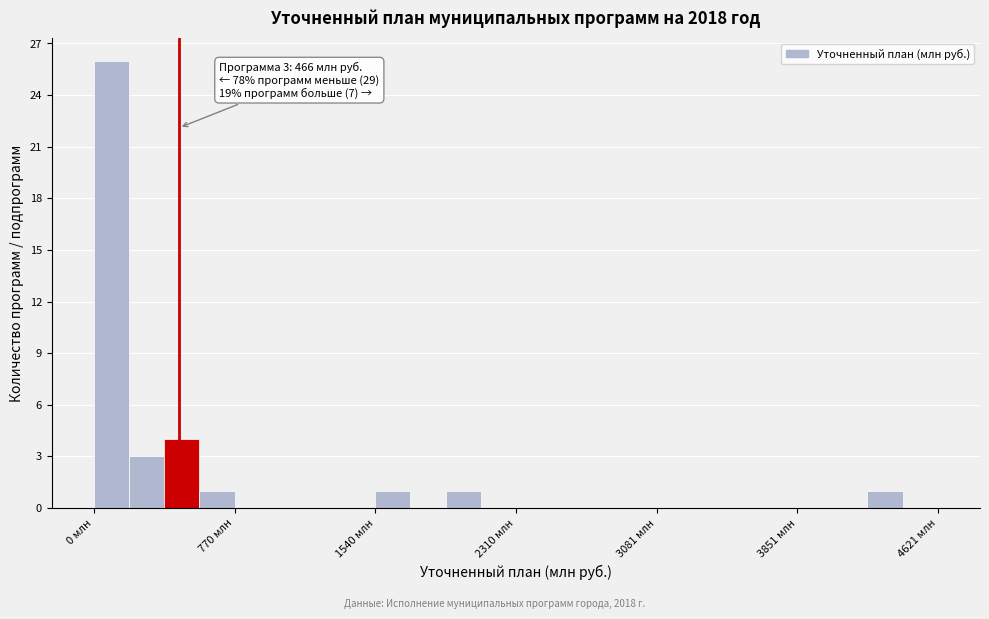

Around what value on the x-axis is the tallest bar? Give the approximate position of its centre, as read against the axis.

100